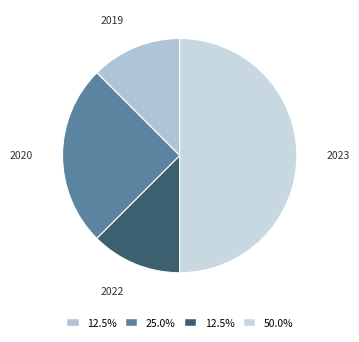

Combined, do 2023 and 2019 account for over 50%?

Yes